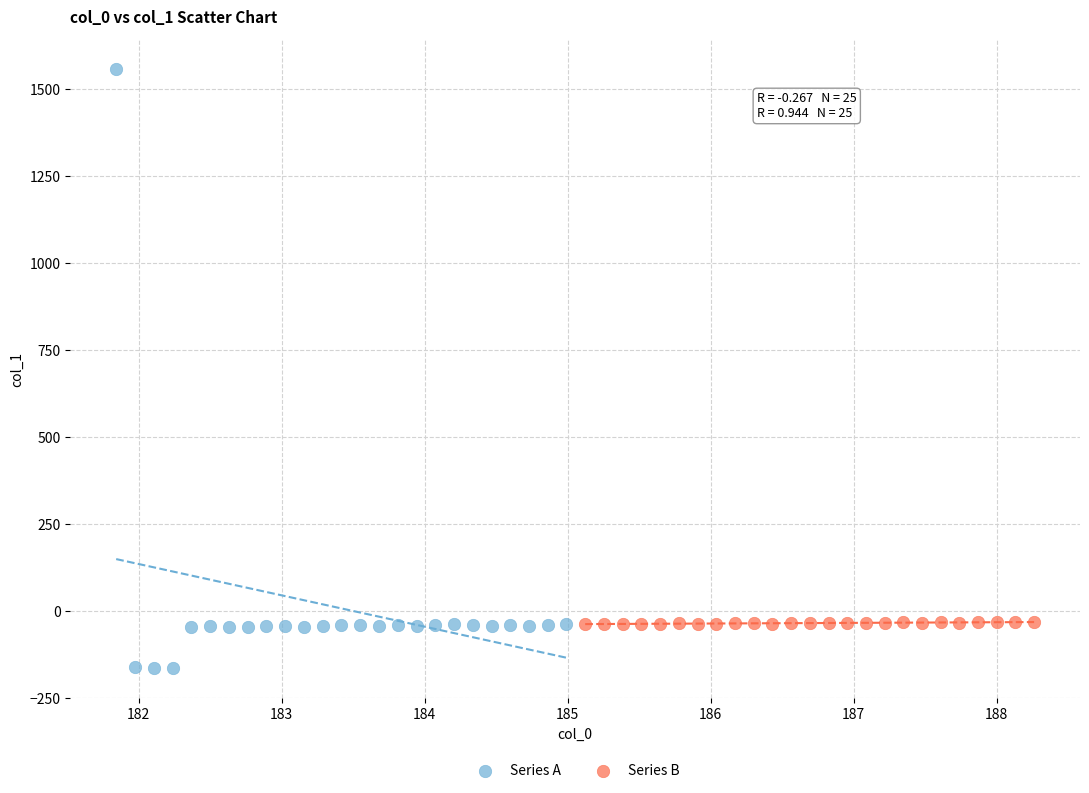

Which series reaches the minimum Y coordinate?

Series A